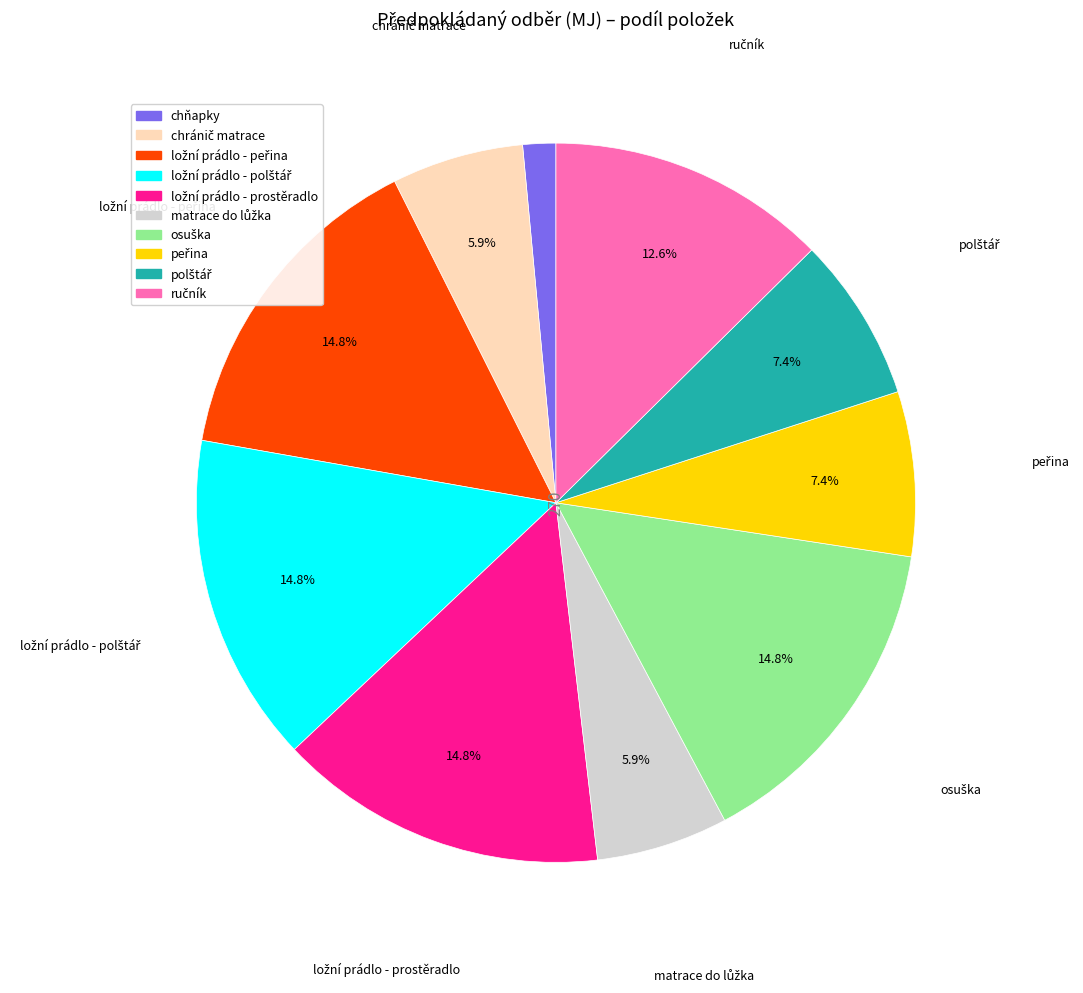

What is the smallest slice in the pie chart?

chňapky